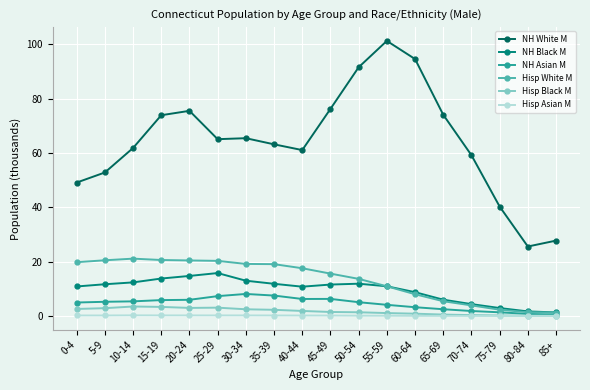

True or false: Hisp White M has a value of 6.9 at 0-4.

False